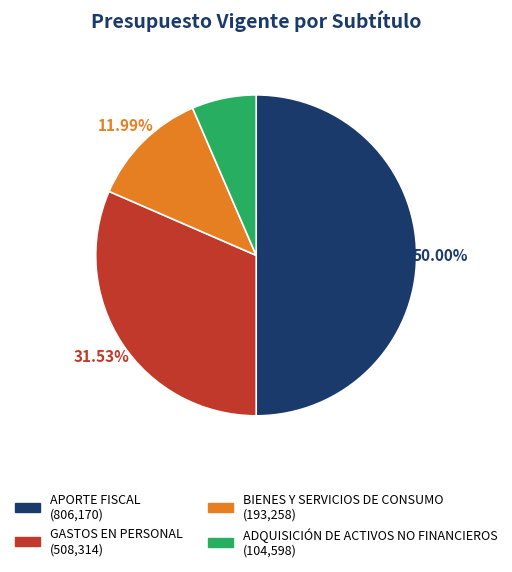

The ADQUISICIÓN DE ACTIVOS NO FINANCIEROS slice represents 1% of the pie. True or false?

False